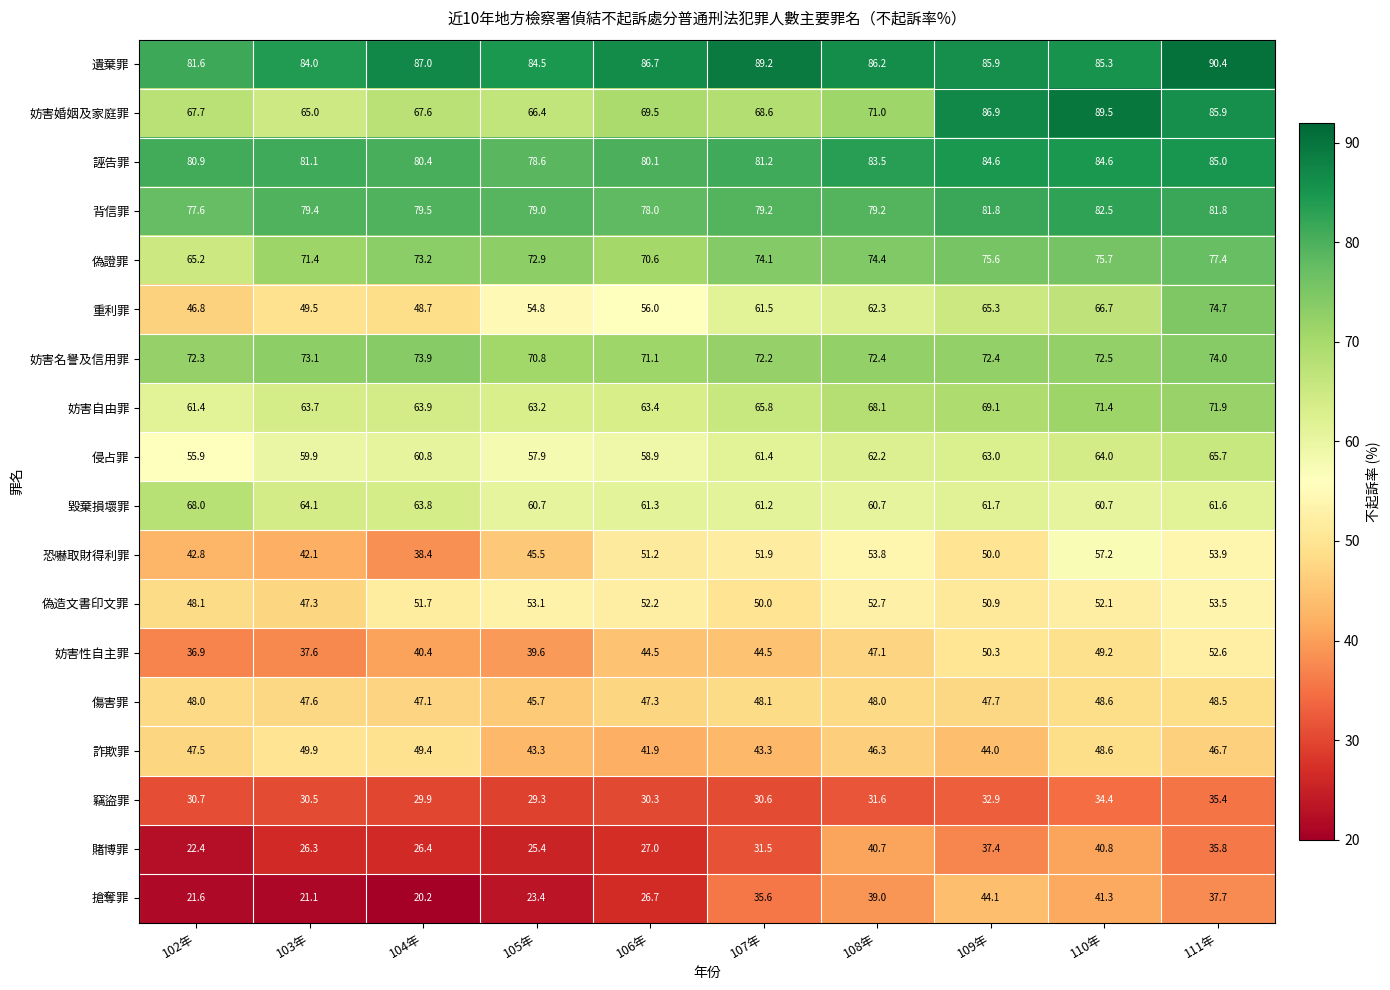

What is the maximum value shown in the chart?

90.4